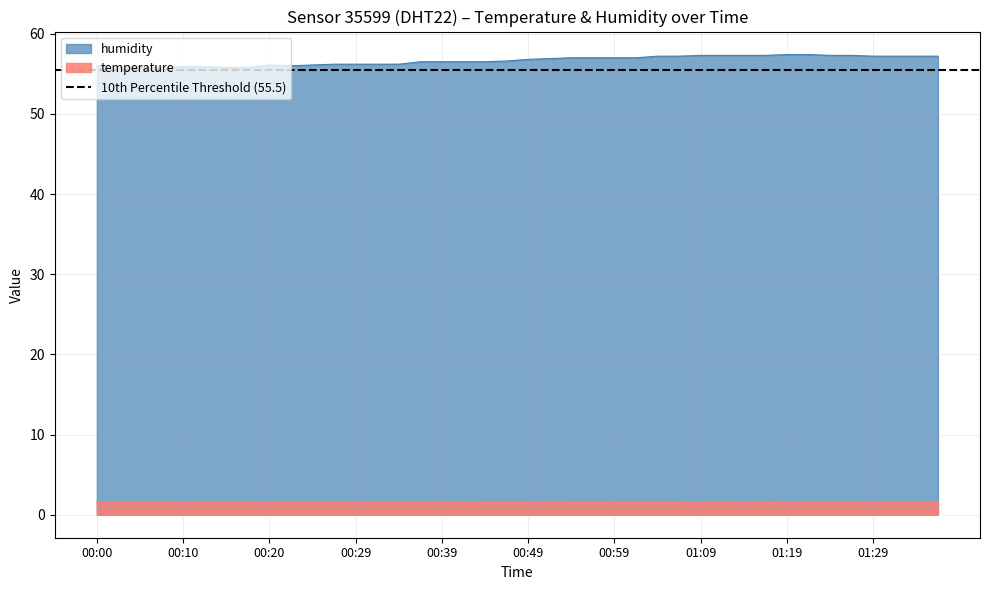

Which has a higher value, 00:27 or 01:14?

01:14